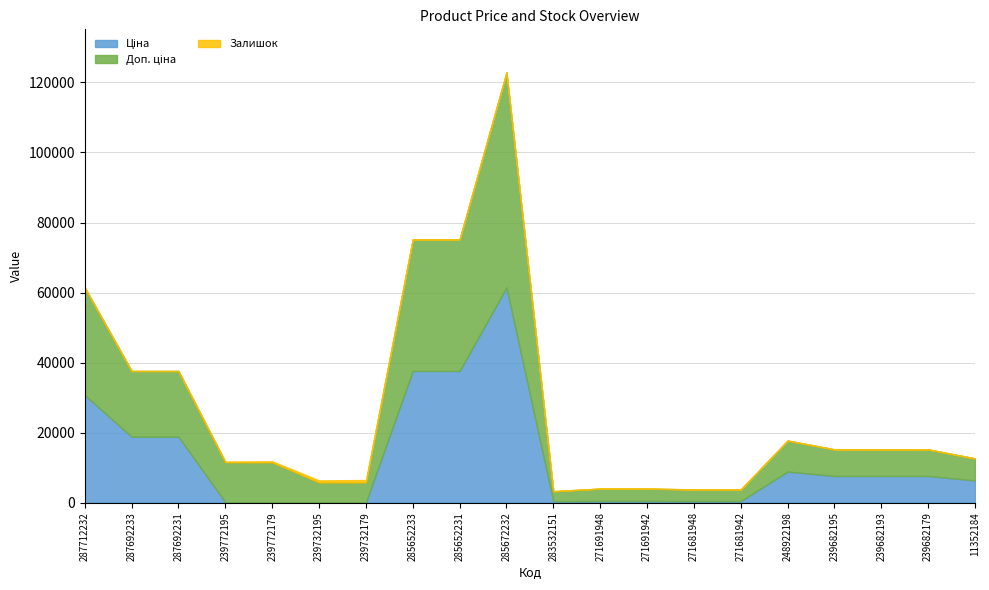

At which label does Доп. ціна reach its peak?

285672232